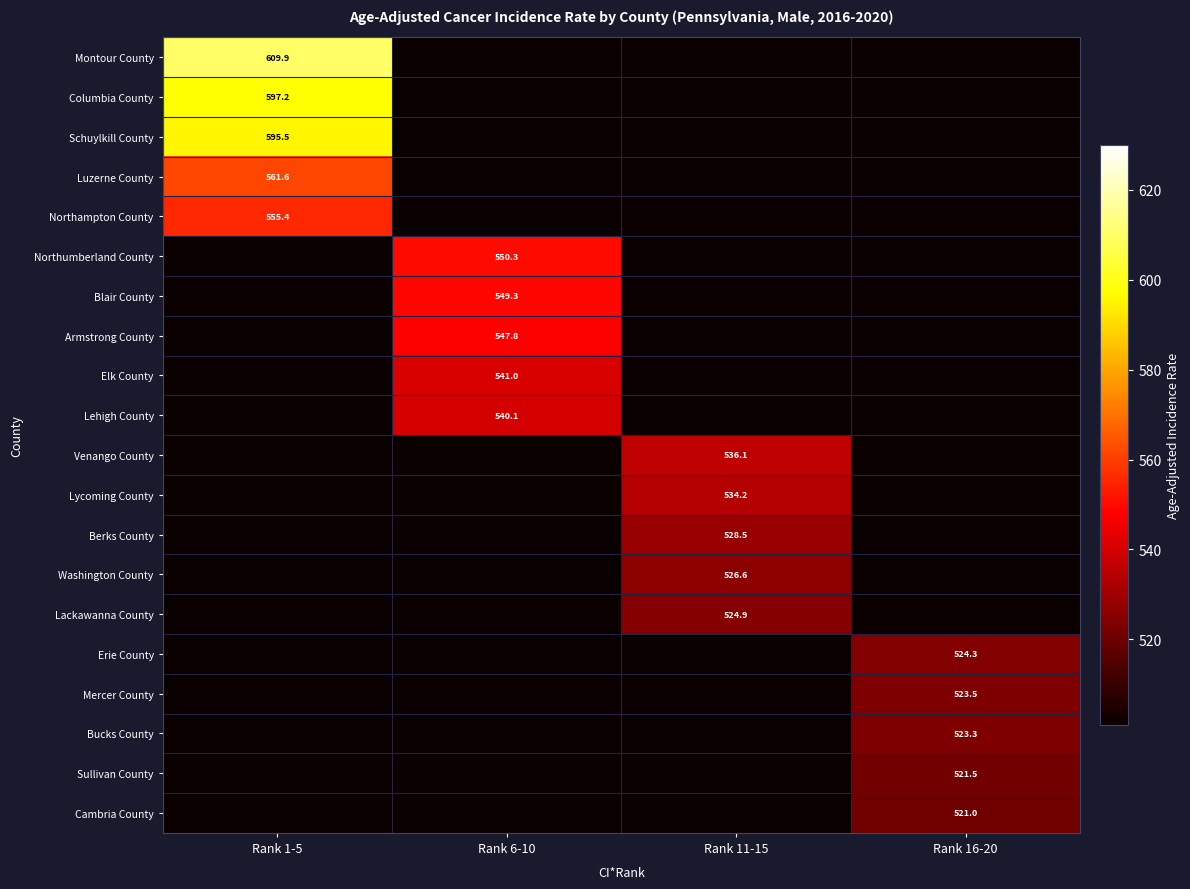

The Erie County series shows 823.4 at Rank 16-20. True or false?

False